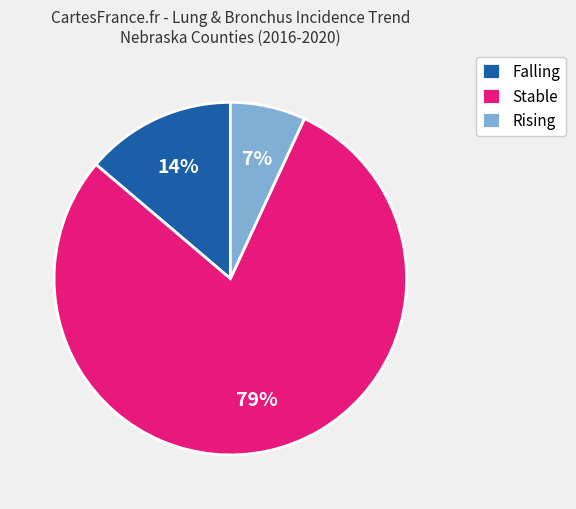

Count the number of slices in the pie.

3